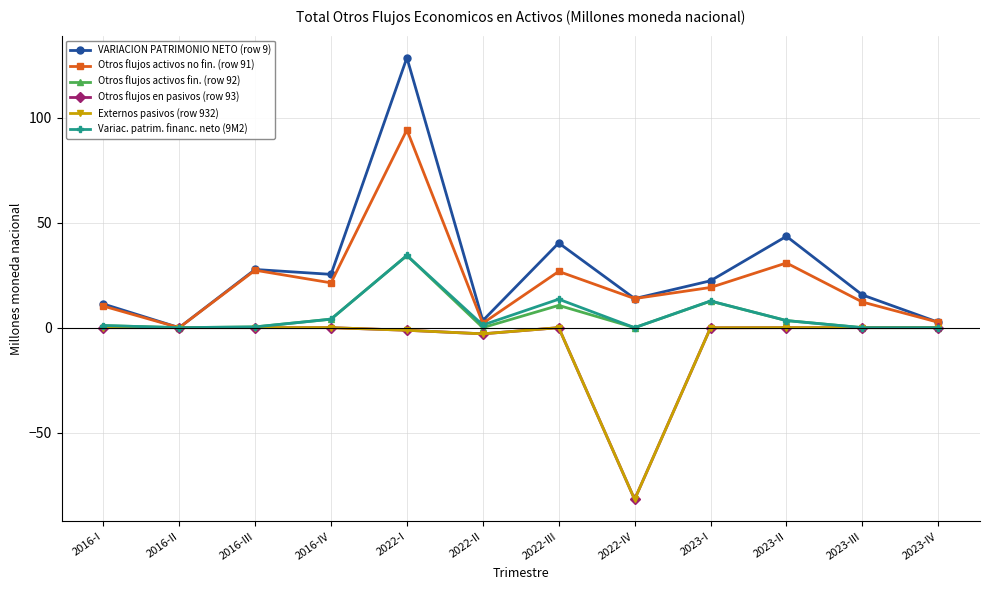

True or false: VARIACION PATRIMONIO NETO (row 9) has more than 2 interior local peaks.

True